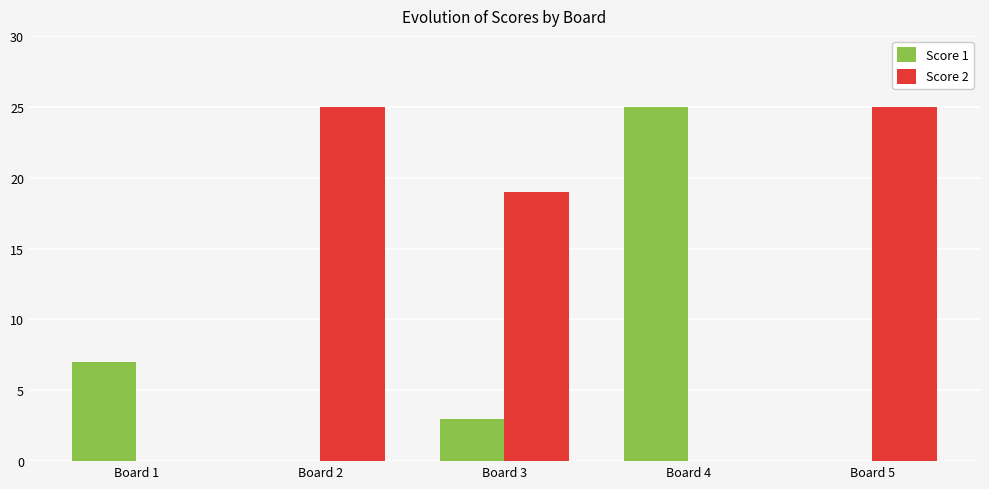

Reading left to right, what are all the values shown in this chart?

Score 1: 7	0	3	25	0
Score 2: 0	25	19	0	25